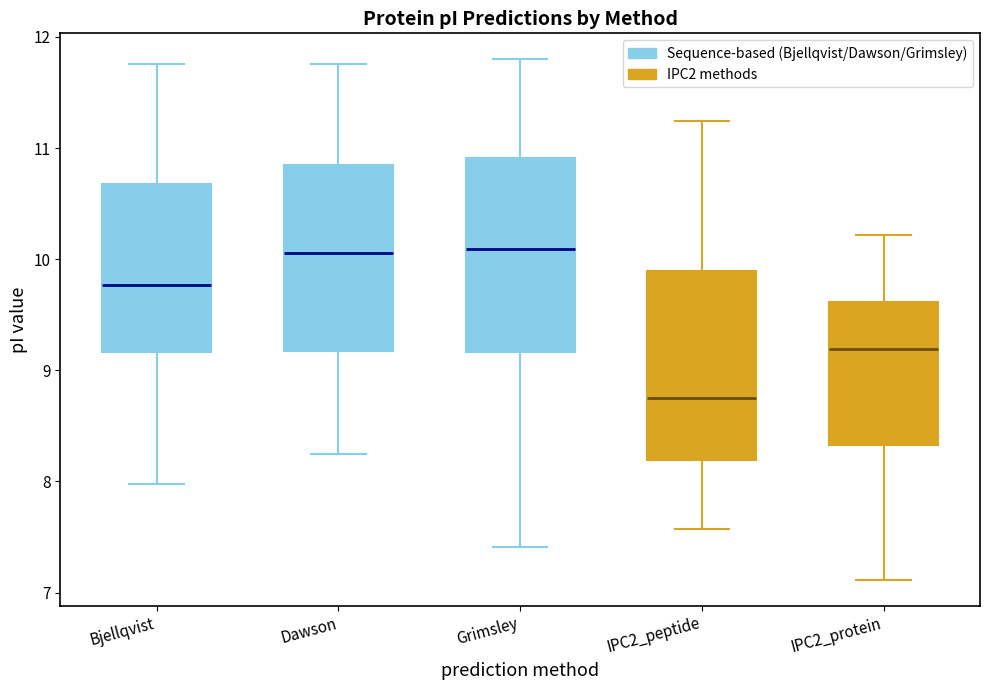

Which box has the lowest median line?

IPC2_peptide